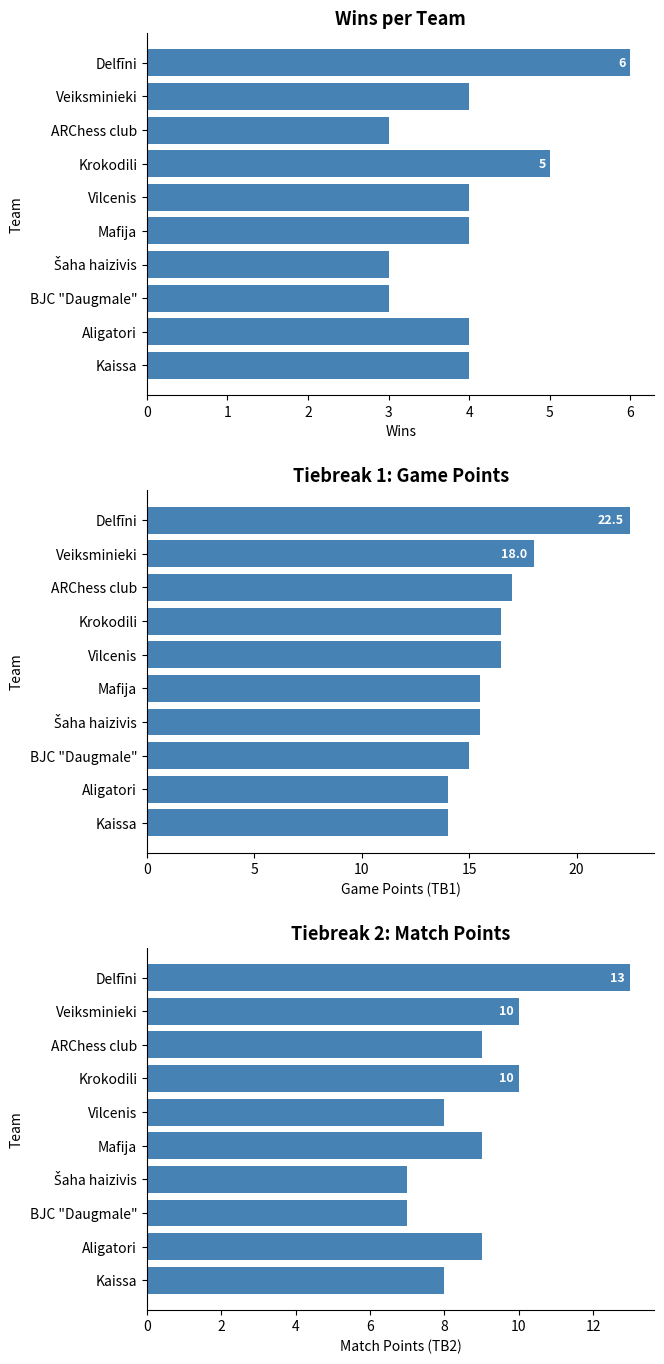

Are the bars grouped side by side (vs. stacked)?

Yes